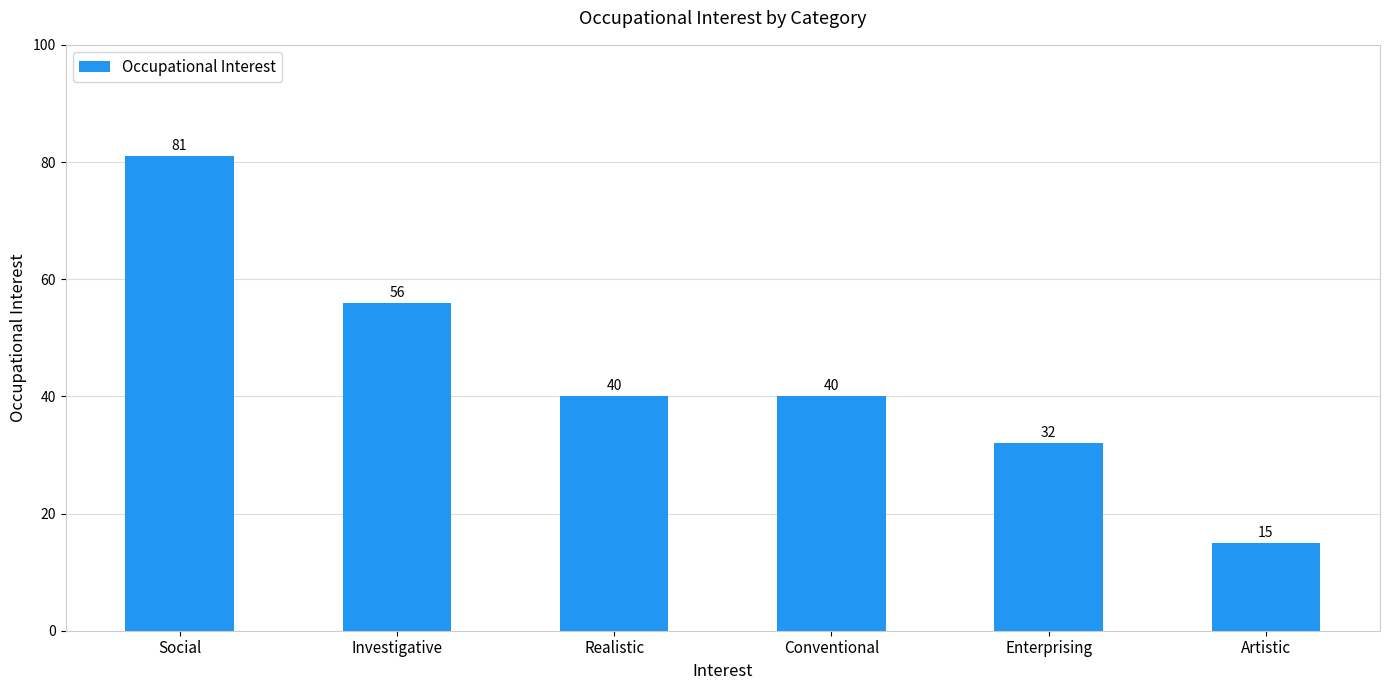

True or false: the data shows 57 at Enterprising.

False